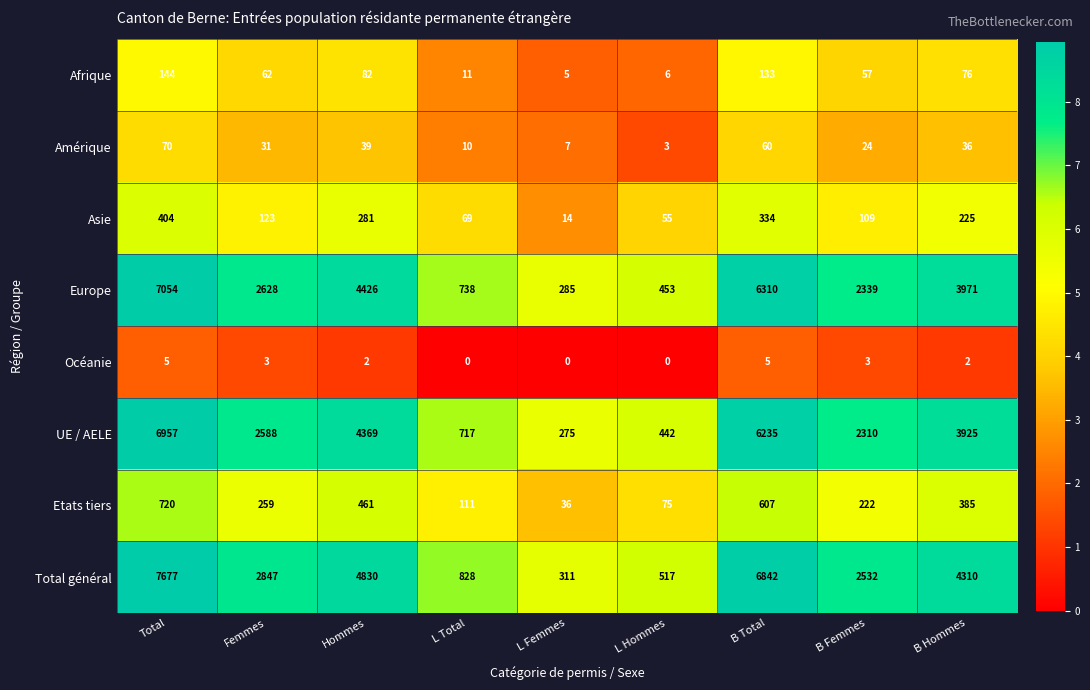

Rank the series by their maximum value, from lowest to highest.

Océanie, Amérique, Afrique, Asie, Etats tiers, UE / AELE, Europe, Total général